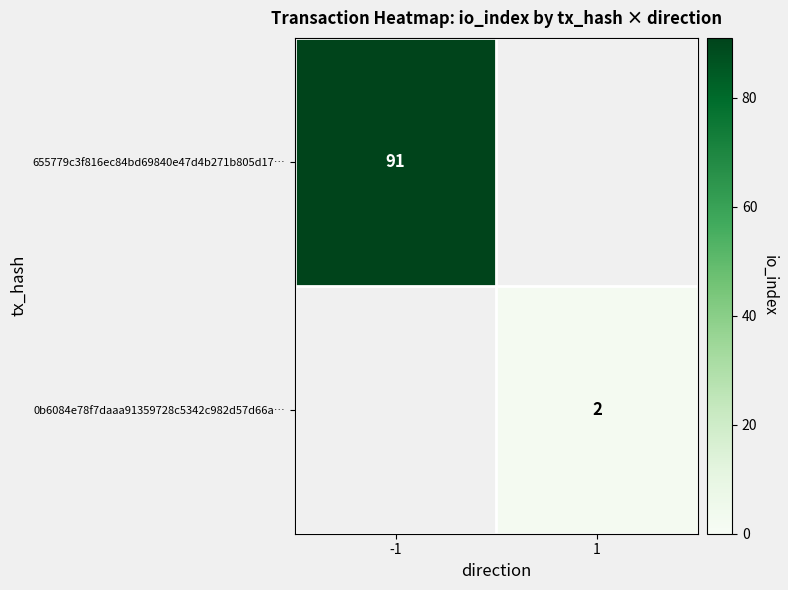

At which category does the chart reach its peak across all series?

-1